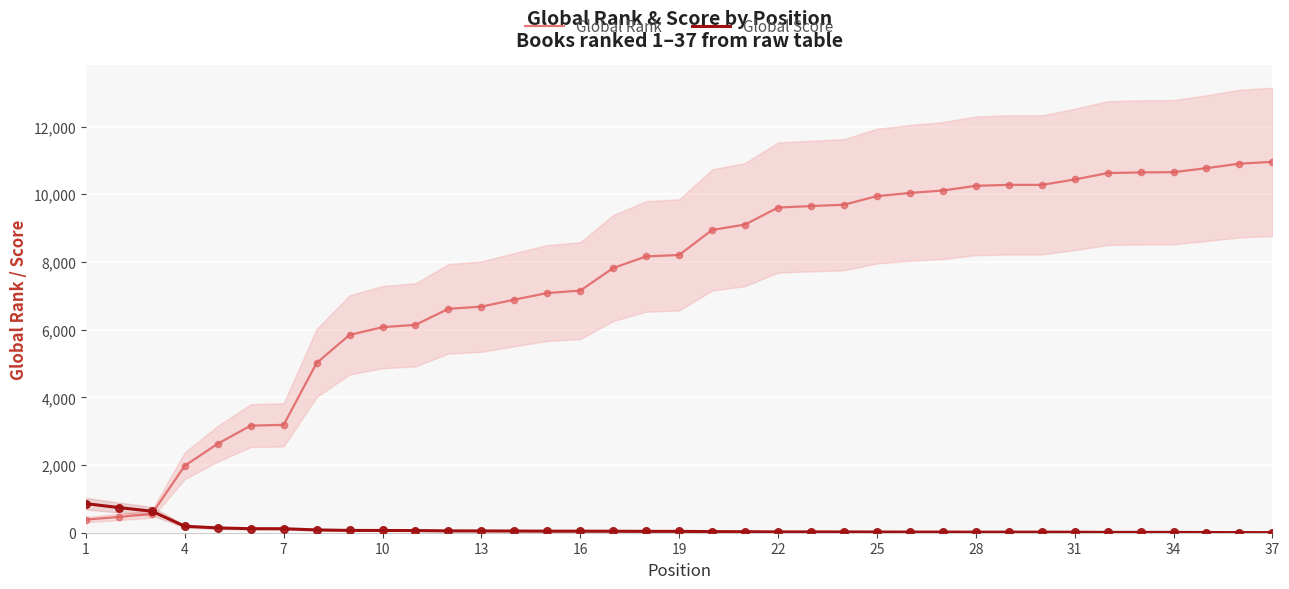

Is the value of Global Rank at 16 greater than the value of Global Score at 31?

Yes